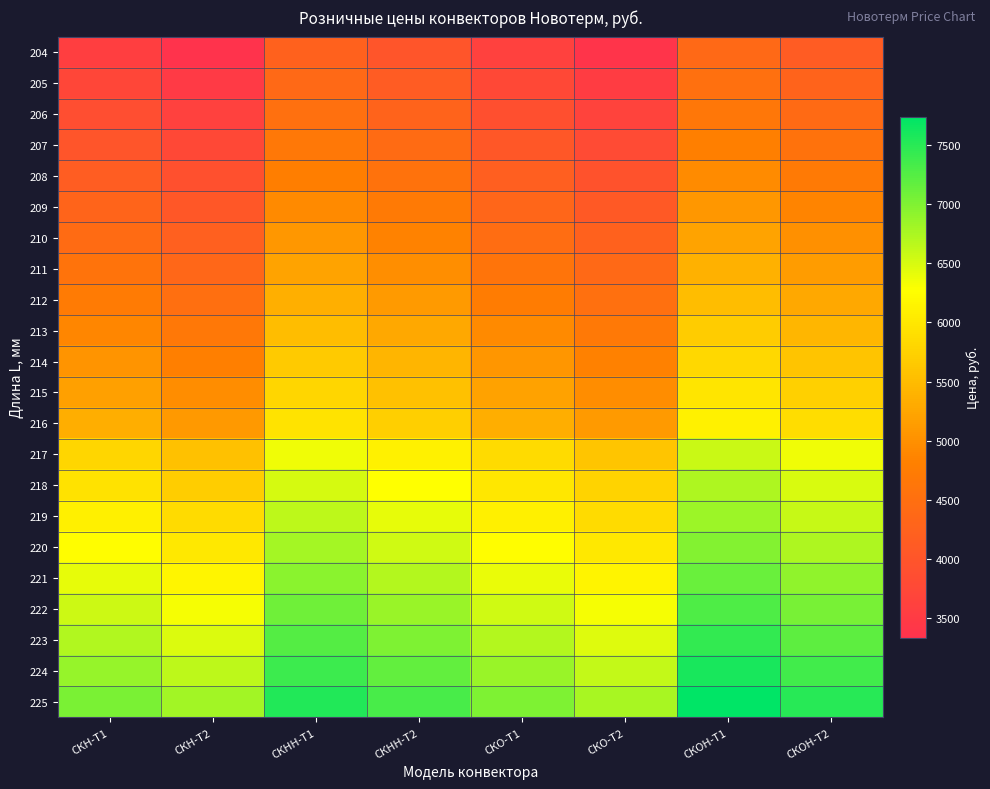

At which category is the sum across all series the highest?

СКОН-Т1